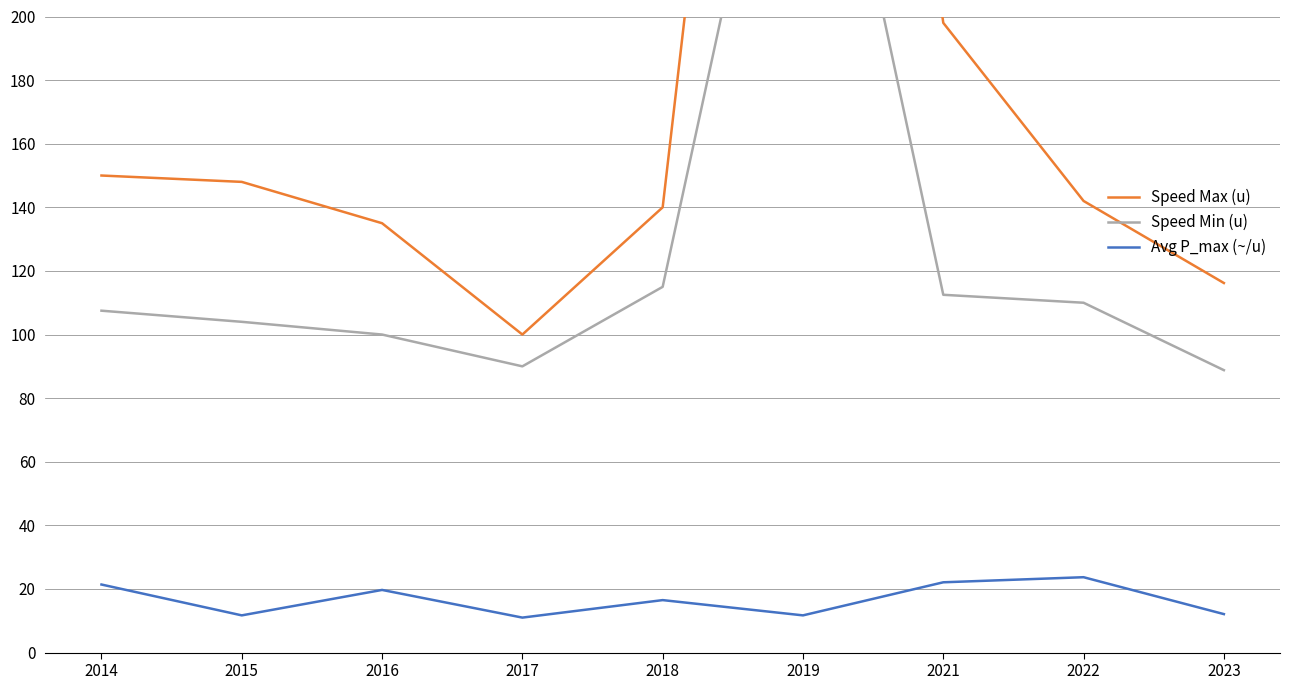

What is the total value across all series at 2019?

851.7